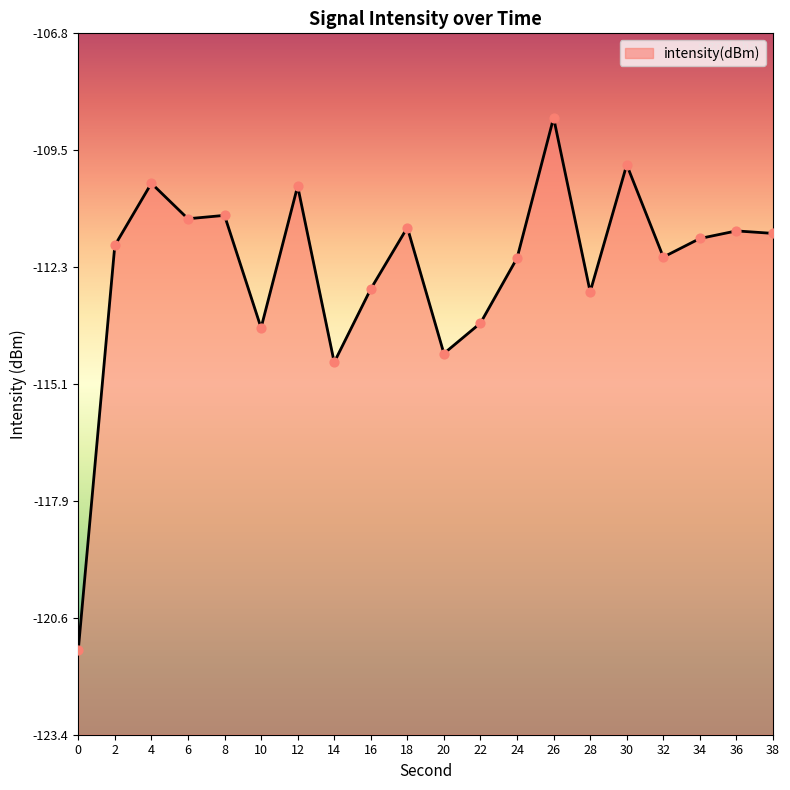

Between 22 and 12, which is larger?

12